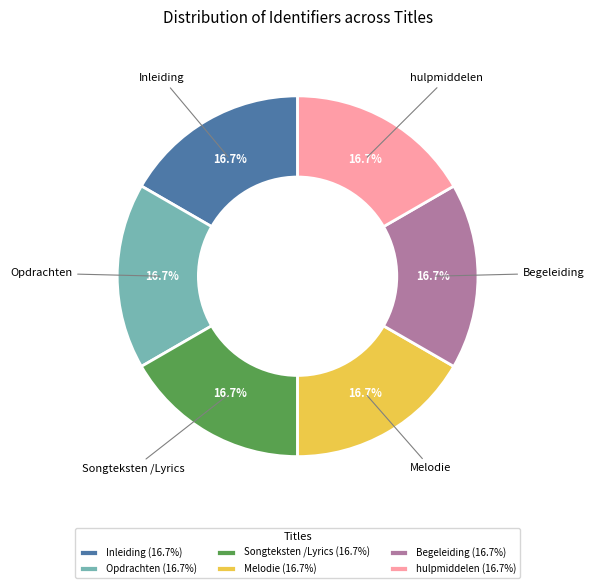

Is it true that Songteksten /Lyrics is 12% of the pie?

False